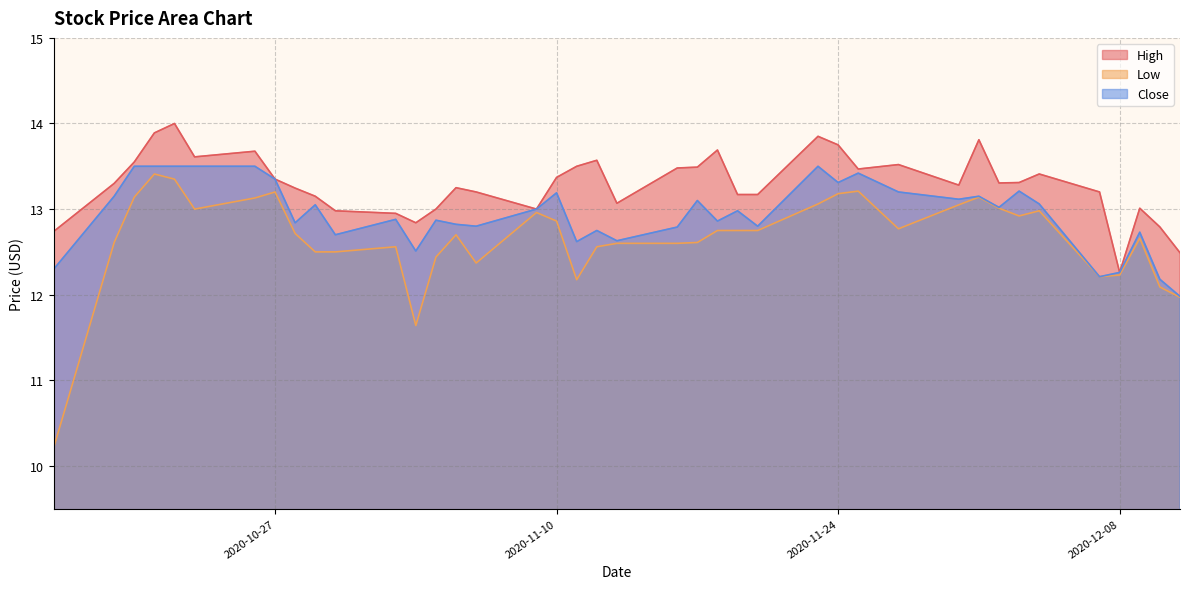

Reading left to right, transcribe all the data shown in this chart.

High: 12.7	13.3	13.6	13.9	14.0	13.6	13.7	13.4	13.2	13.1	13.0	12.9	12.8	13.0	13.2	13.2	13.0	13.4	13.5	13.6	13.1	13.5	13.5	13.7	13.2	13.2	13.9	13.8	13.5	13.5	13.3	13.8	13.3	13.3	13.4	13.2	12.3	13.0	12.8	12.5
Low: 10.2	12.6	13.1	13.4	13.4	13.0	13.1	13.2	12.7	12.5	12.5	12.6	11.6	12.4	12.7	12.4	13.0	12.9	12.2	12.6	12.6	12.6	12.6	12.8	12.8	12.8	13.1	13.2	13.2	12.8	13.1	13.1	13.0	12.9	13.0	12.2	12.2	12.7	12.1	12.0
Close: 12.3	13.1	13.5	13.5	13.5	13.5	13.5	13.4	12.8	13.1	12.7	12.9	12.5	12.9	12.8	12.8	13.0	13.2	12.6	12.8	12.6	12.8	13.1	12.9	13.0	12.8	13.5	13.3	13.4	13.2	13.1	13.1	13.0	13.2	13.1	12.2	12.3	12.7	12.2	12.0